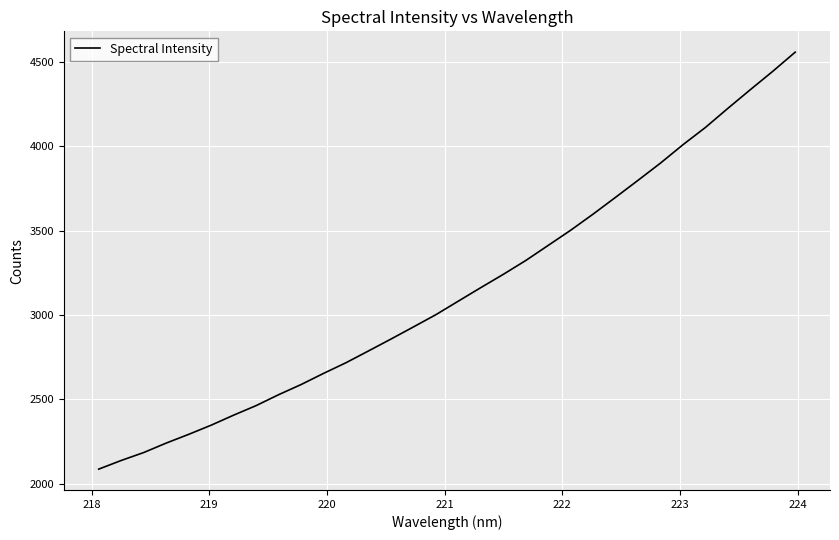

Does the chart display data point markers on the line(s)?

No